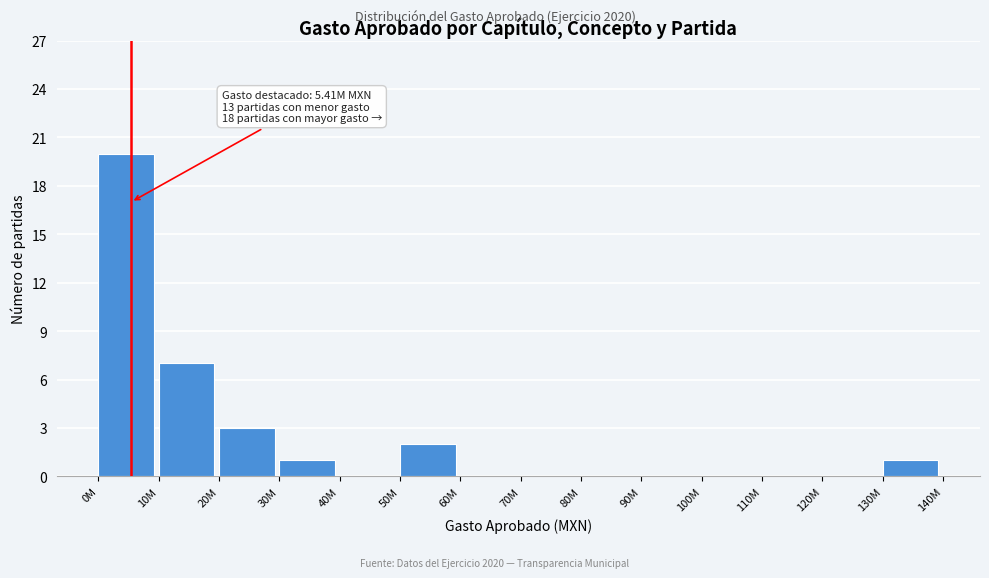

Reading right to left, list all the values displayed in this chart.

130M=1	120M=0	110M=0	100M=0	90M=0	80M=0	70M=0	60M=0	50M=2	40M=0	30M=1	20M=3	10M=7	0M=20